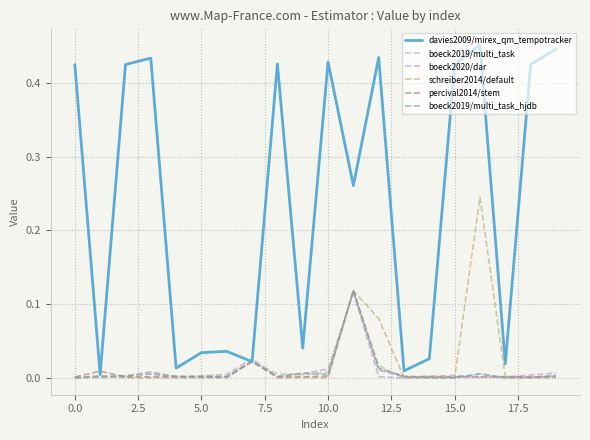

Which series has the largest total across all categories?

davies2009/mirex_qm_tempotracker